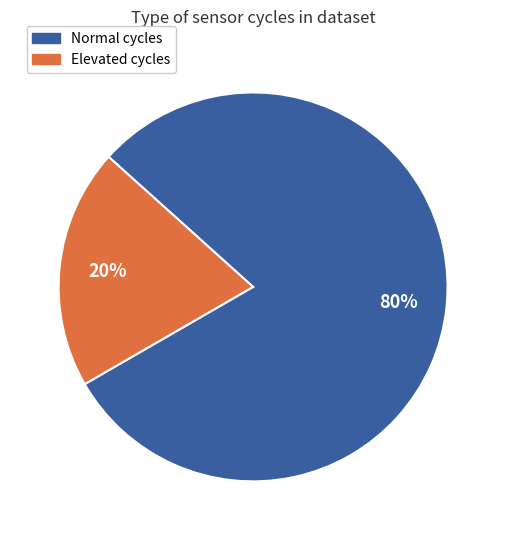

To the nearest percent, what is the average slice percentage?

50%